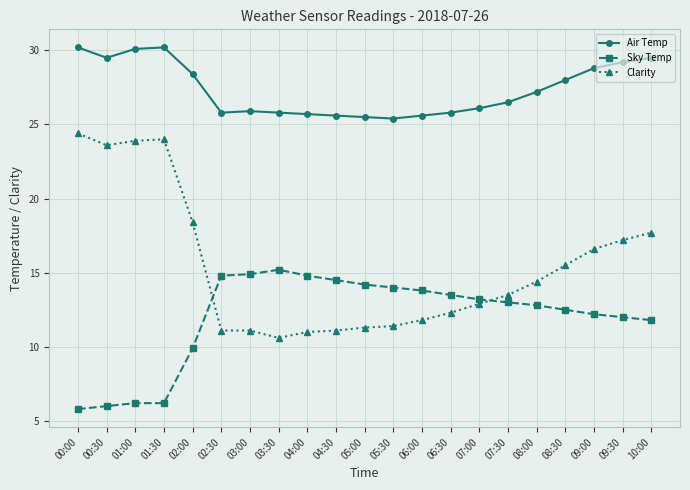

Which series has the largest total across all categories?

Air Temp